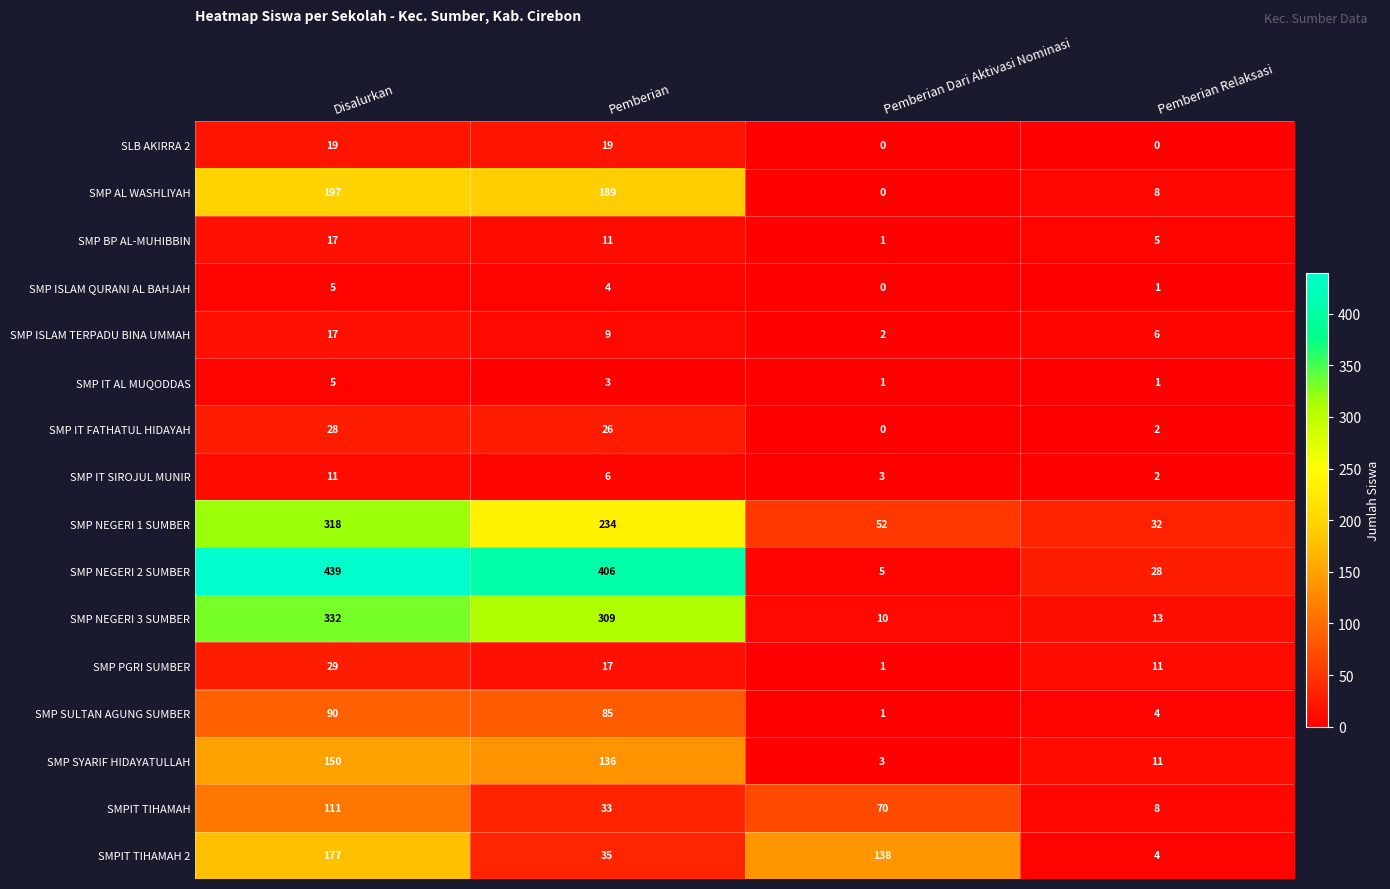

What is the sum of the SMP BP AL-MUHIBBIN values at Pemberian Dari Aktivasi Nominasi and Pemberian Relaksasi?

6